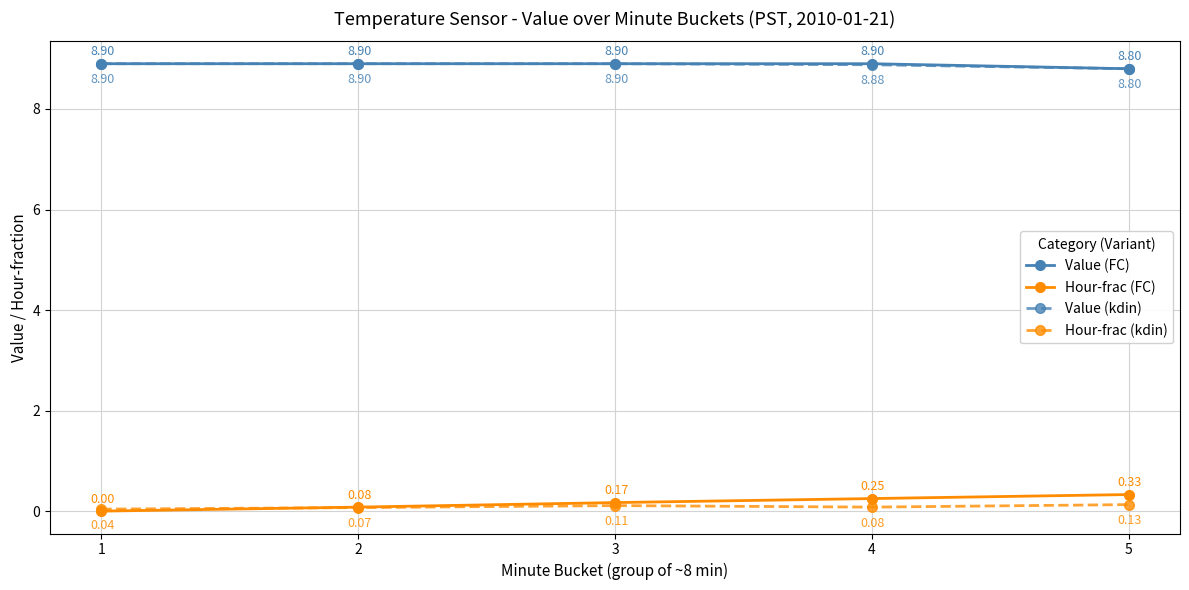

True or false: Value (FC) and Hour-frac (FC) cross at least once.

False